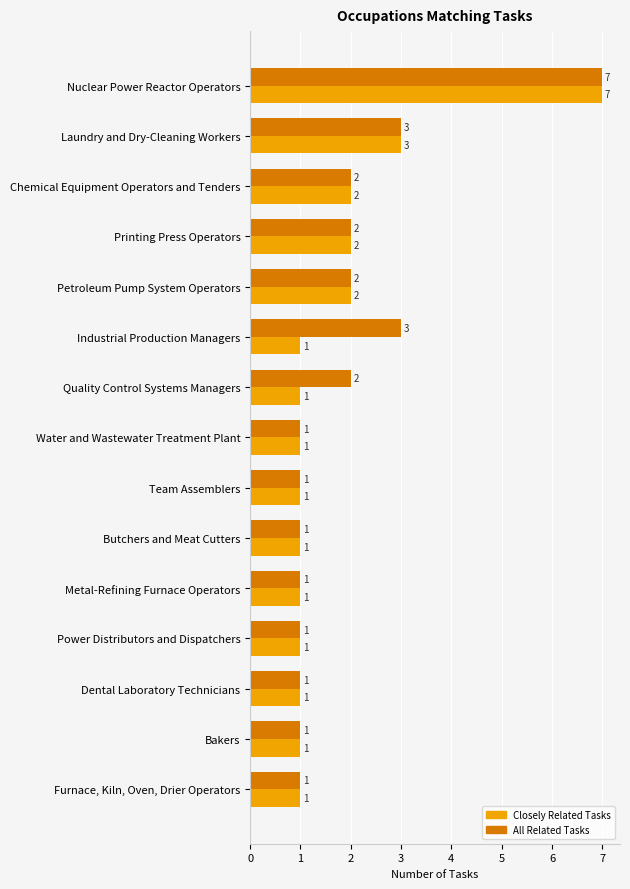

What is the difference between the second highest and minimum values in the All Related Tasks series?

2